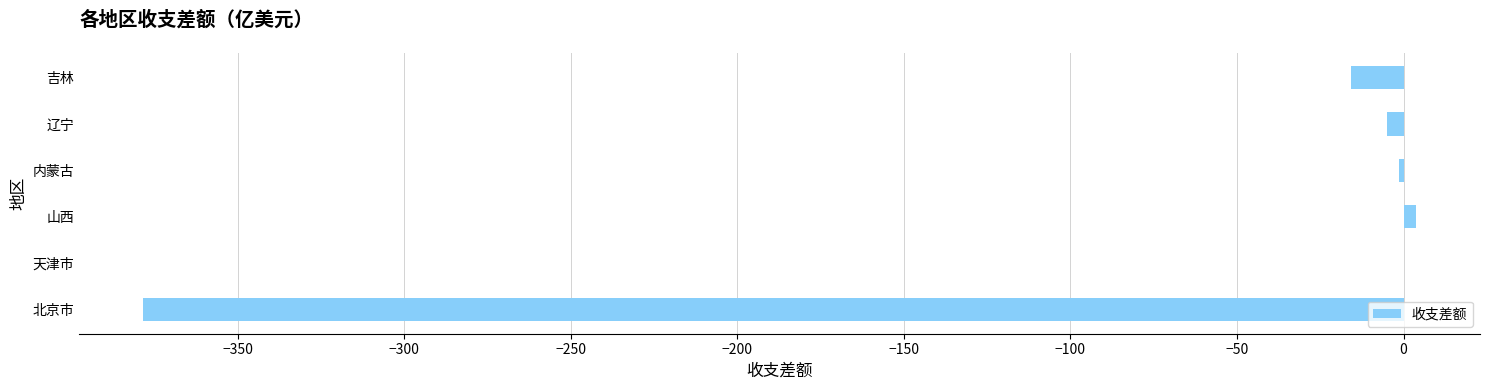

The value at 吉林 is -15.8. True or false?

True